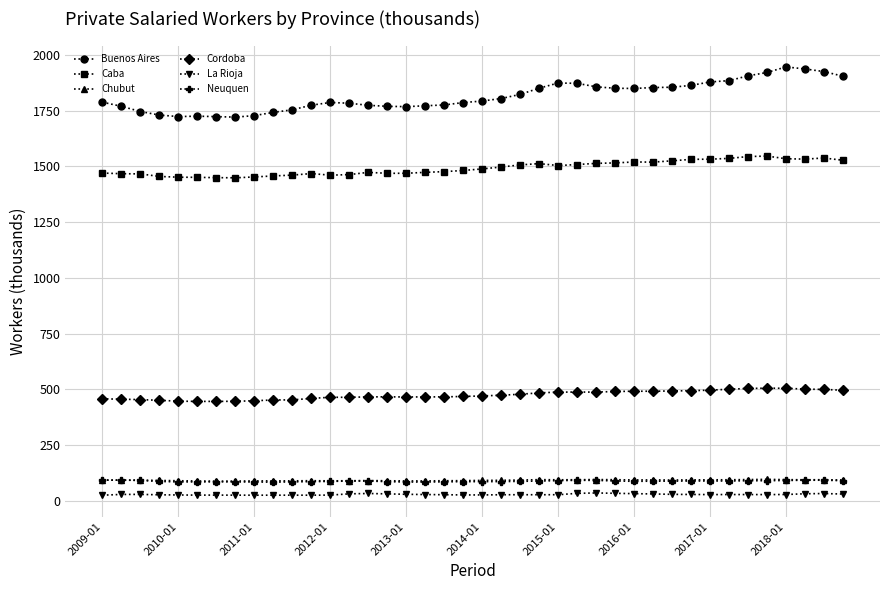

What is the value of the Chubut point at the 27th from the left?

95.7